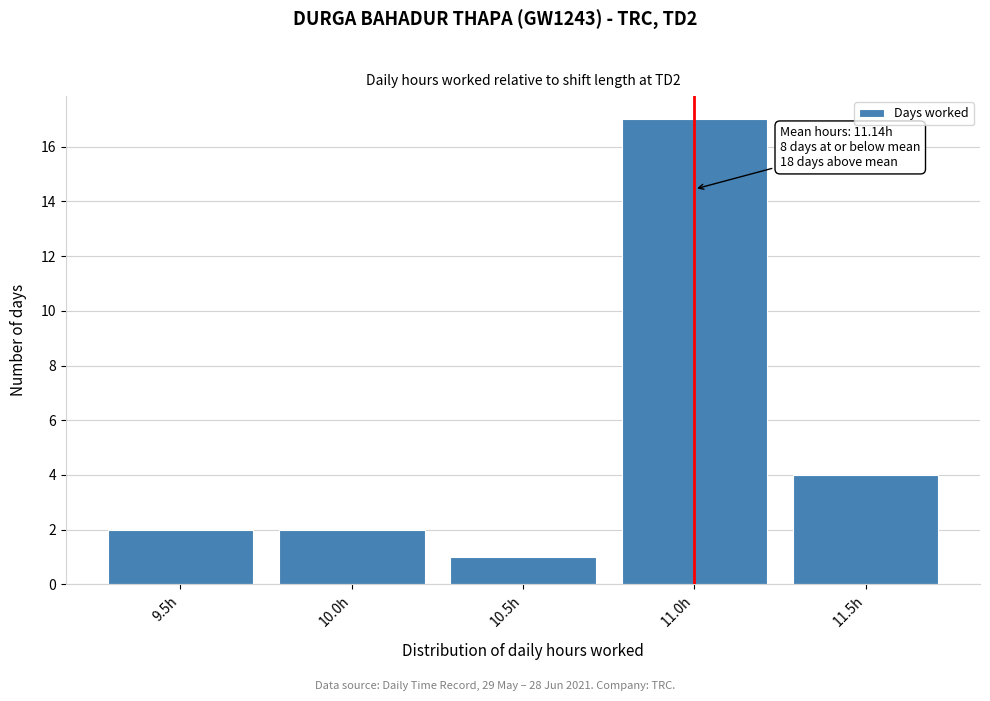

Reading left to right, transcribe all the data shown in this chart.

2	2	1	17	4